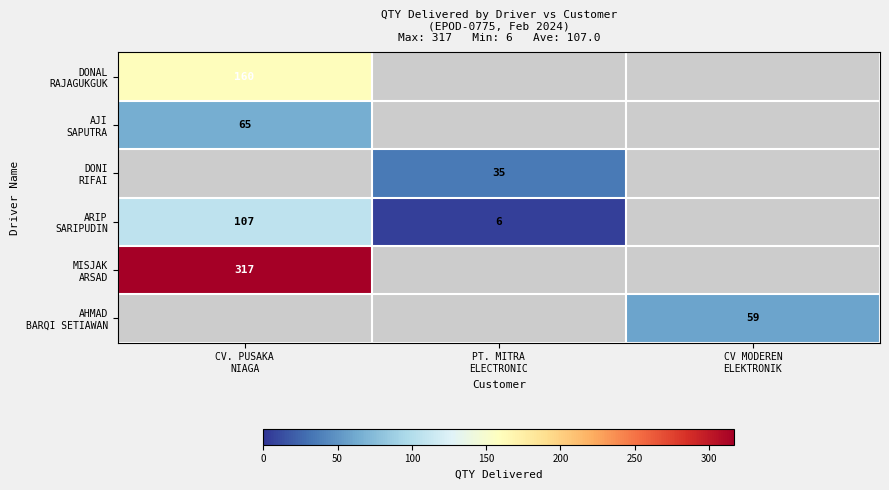

At which label is ARIP SARIPUDIN closest to 56?

PT. MITRA ELECTRONIC